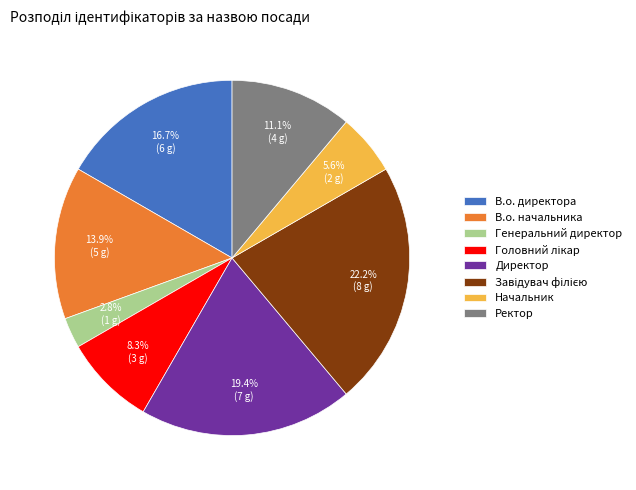

How many slices are in this pie chart?

8